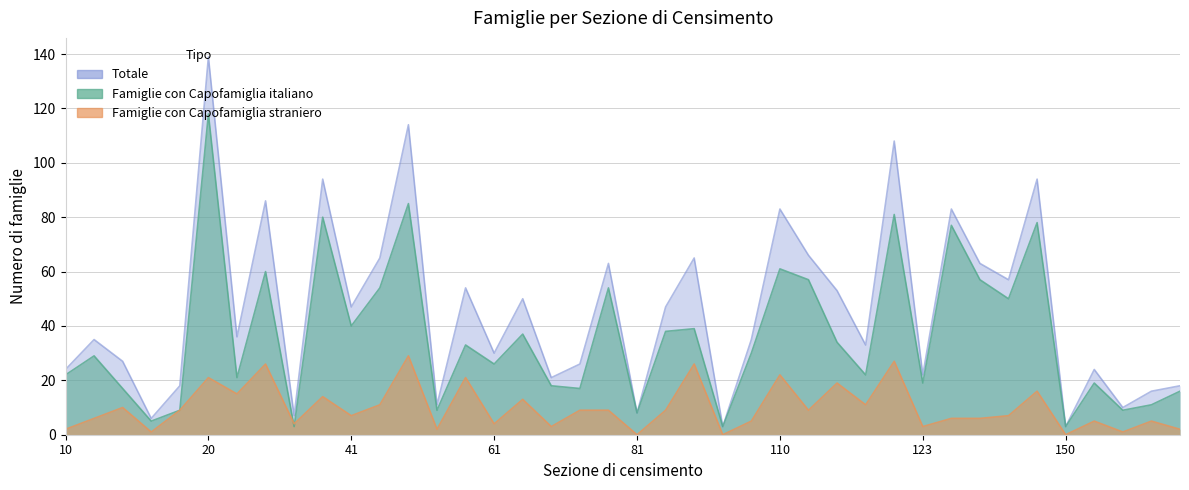

List the series in order of their peak value, lowest first.

Famiglie con Capofamiglia straniero, Famiglie con Capofamiglia italiano, Totale